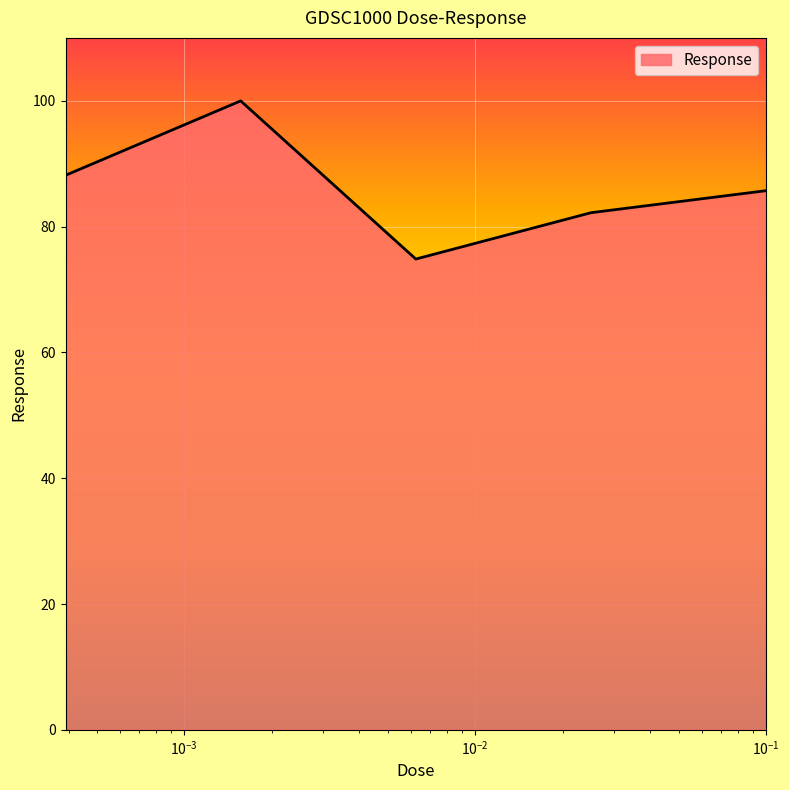

What is the sum of all values?

430.9